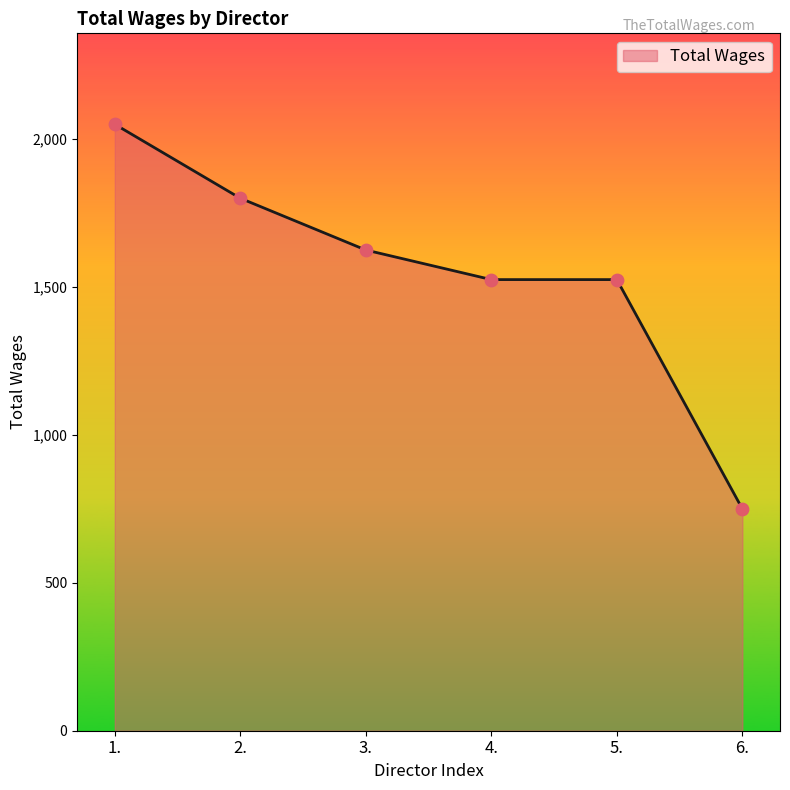

What is the change in value from 3. to 4.?

-100